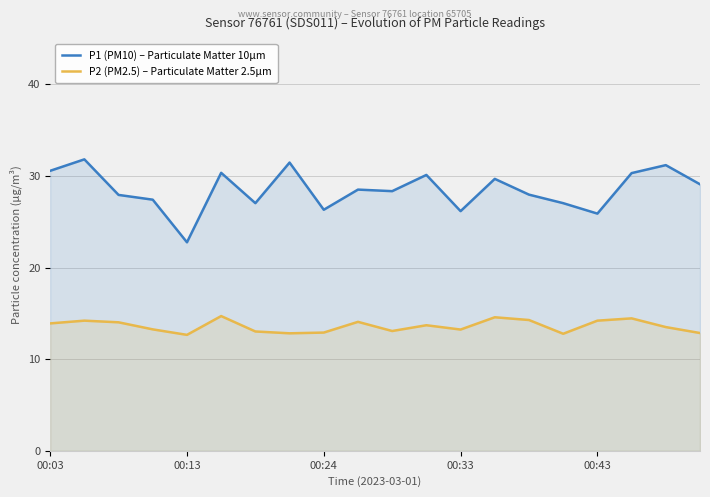

What is the smallest value displayed?

12.7